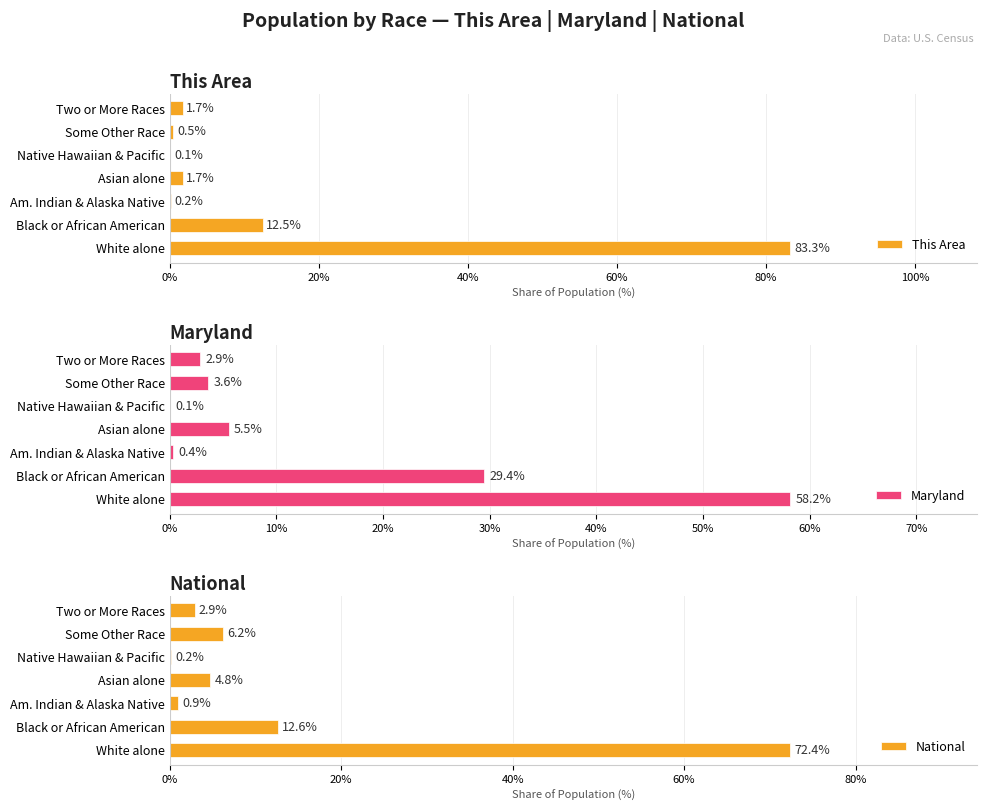

Where is This Area nearest to the value 41?

Black or African American